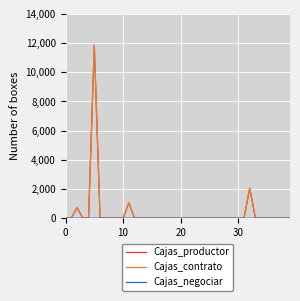

Which series has the largest range (max minus min)?

Cajas_productor